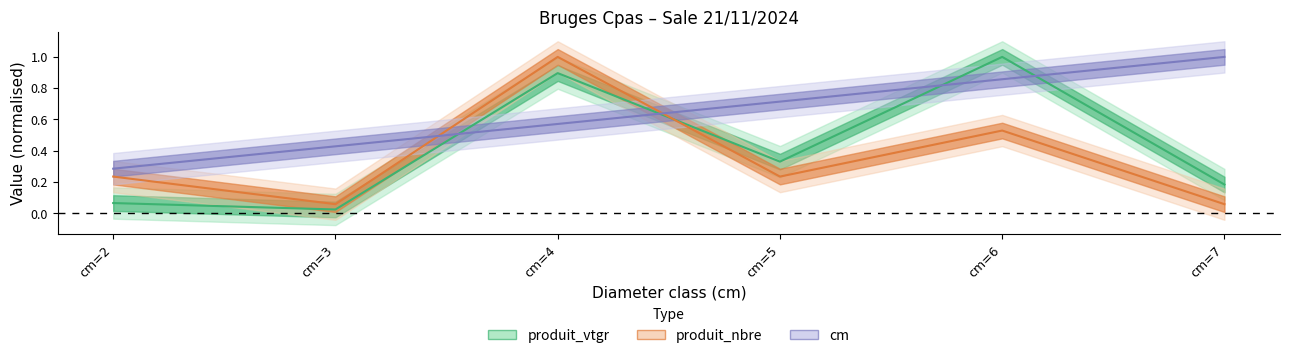

How many interior local valleys does the produit_nbre series have?

2